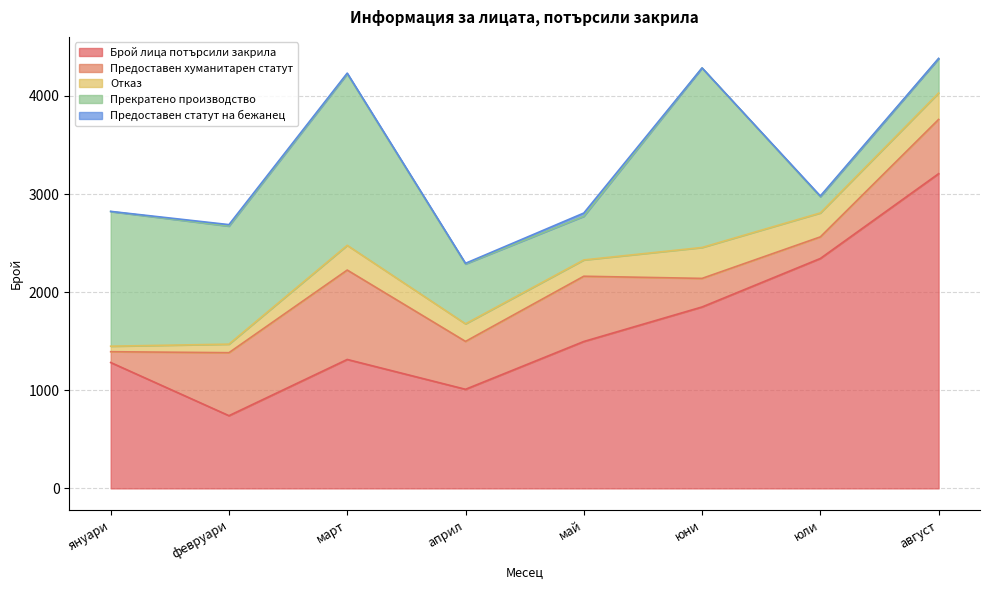

Where is the first local maximum for Отказ?

март